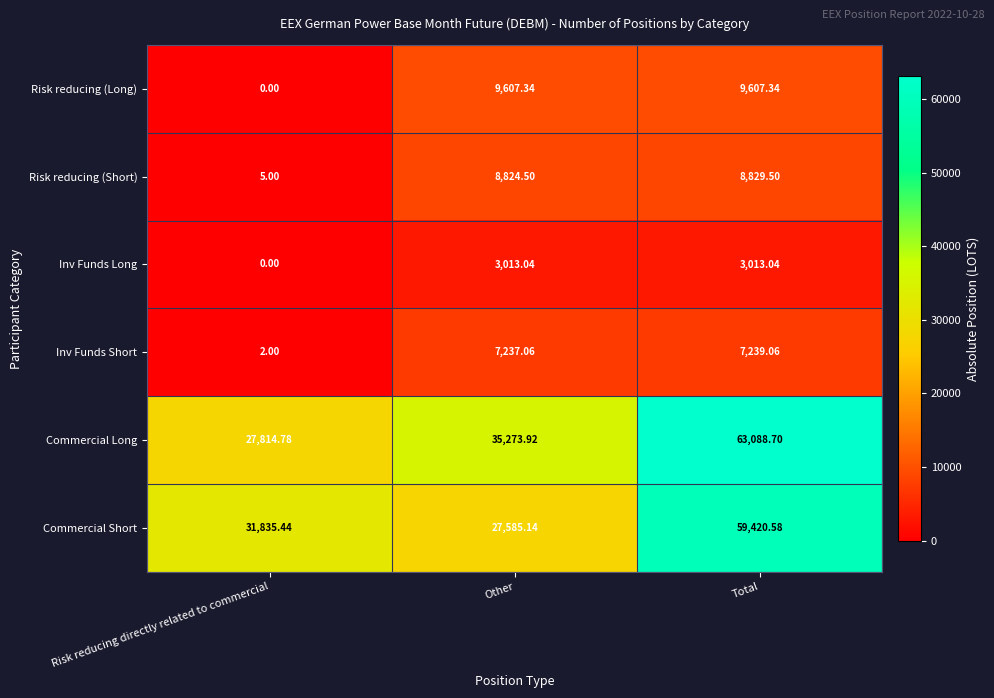

Rank the categories by Inv Funds Short value from highest to lowest.

Total, Other, Risk reducing directly related to commercial